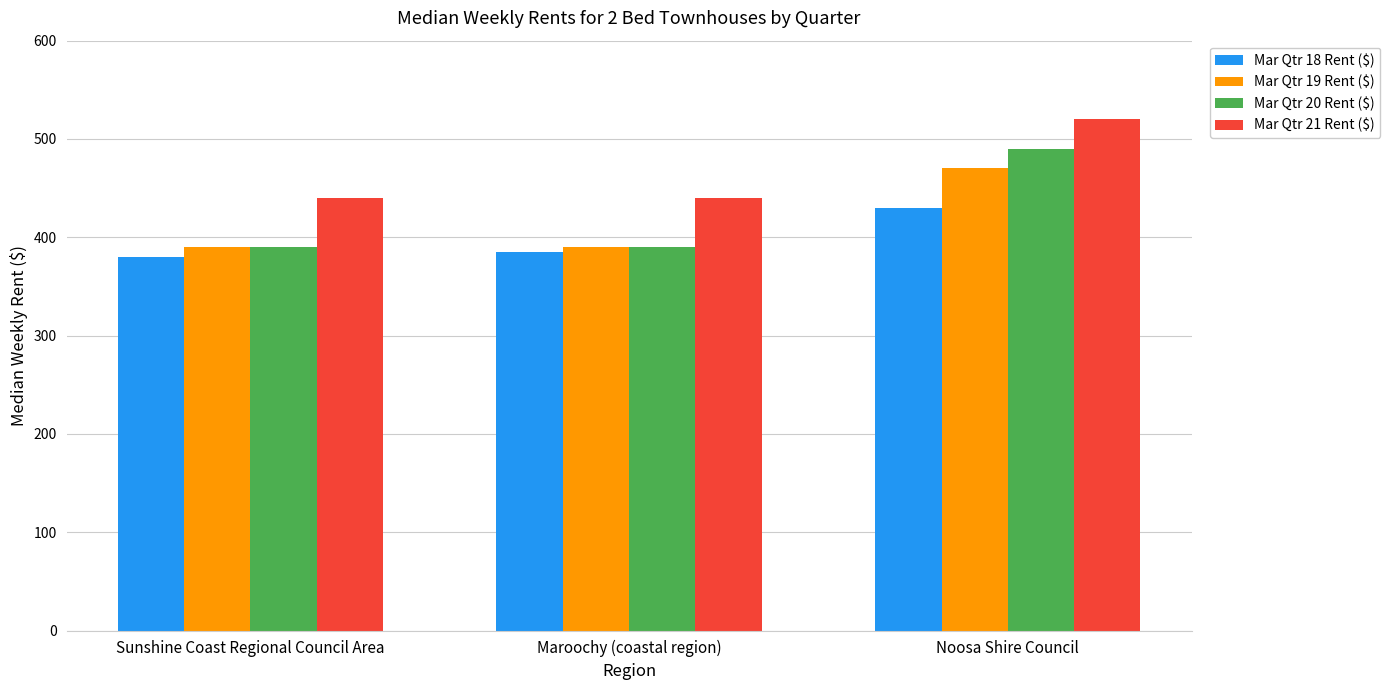

What position from the left is Noosa Shire Council?

3